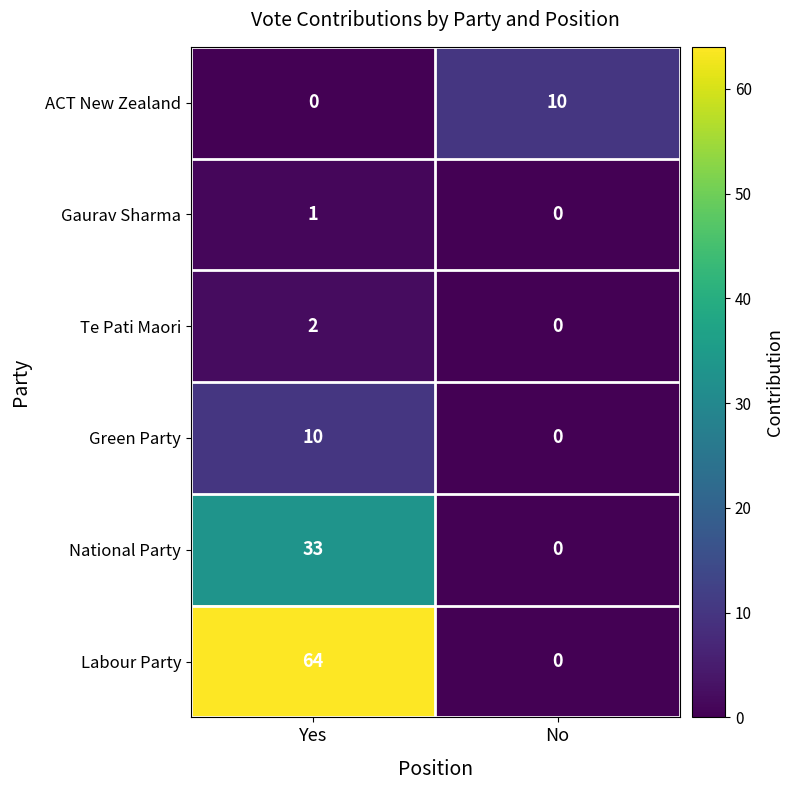

At which label is National Party closest to 16?

No